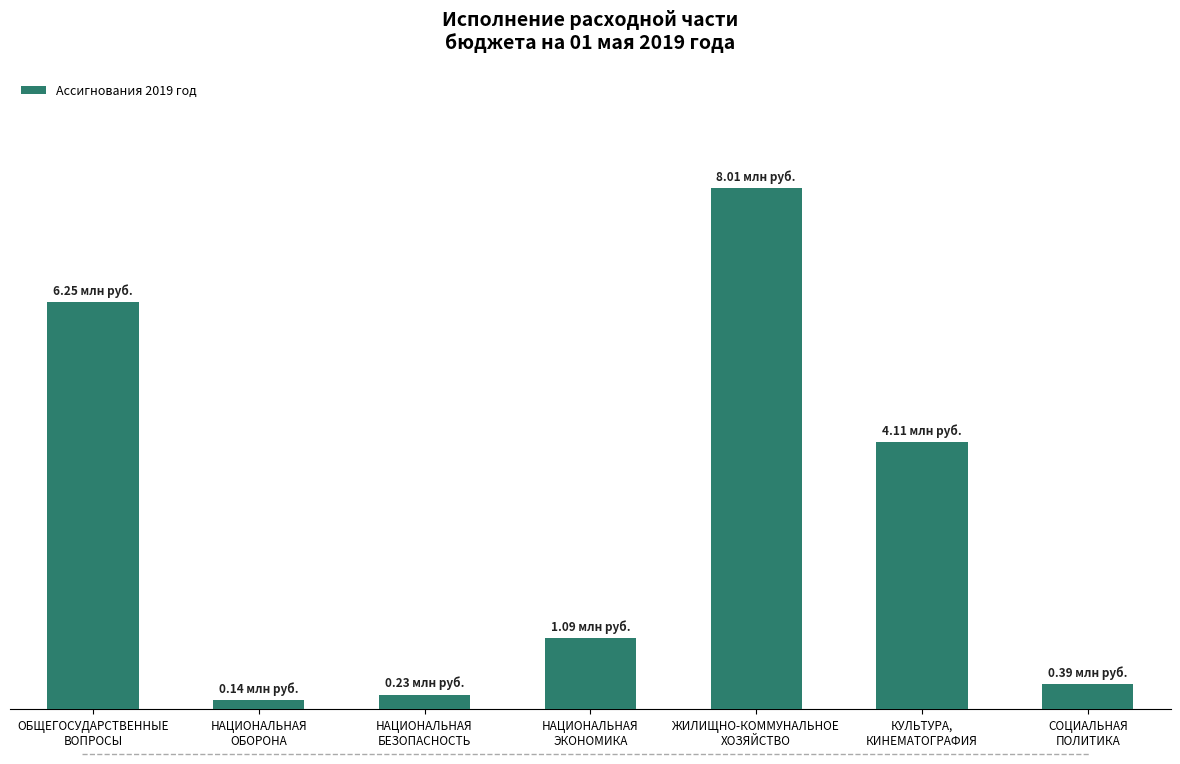

Does the chart contain any negative values?

No